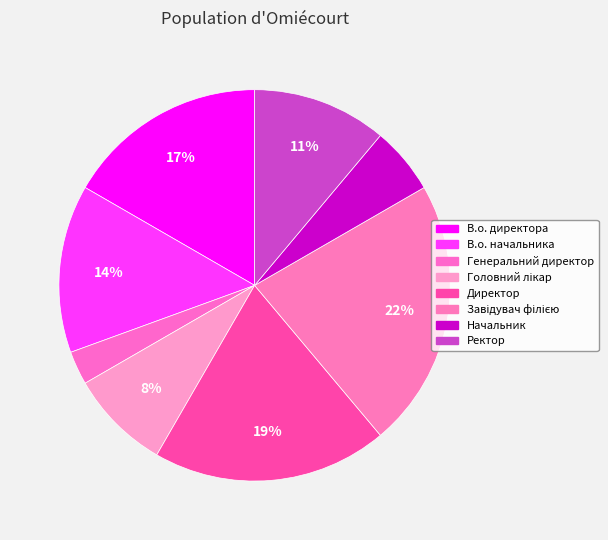

Approximately how many times larger is the value at Ректор compared to Головний лікар?

1.3